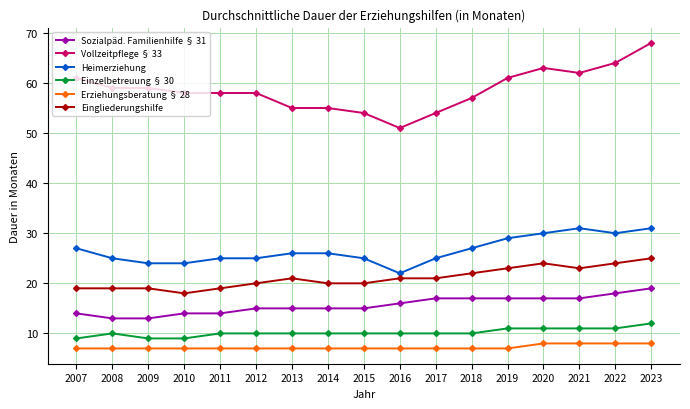

Is it true that Eingliederungshilfe equals 19 at 2009?

True